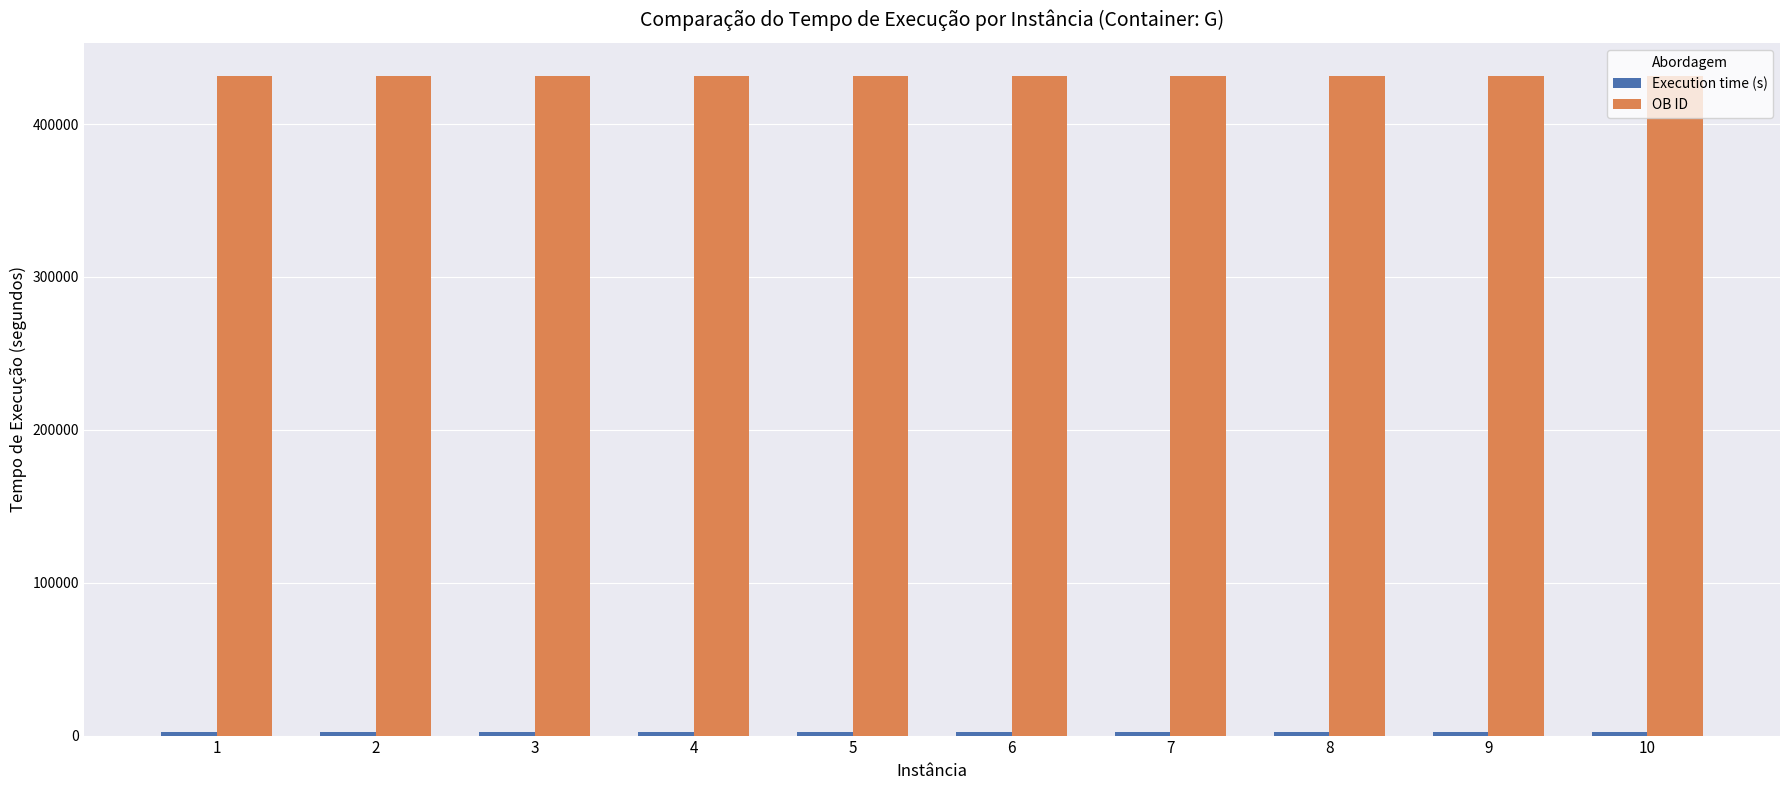

What is the maximum value for OB ID?

431324